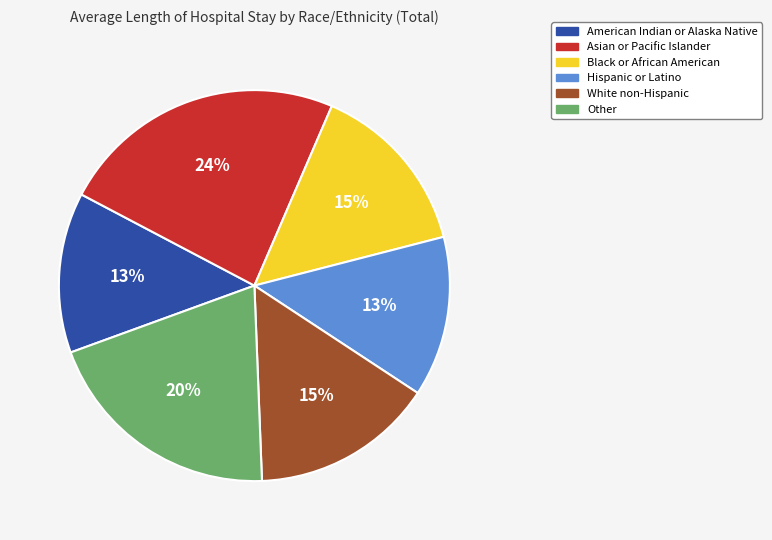

Is there any slice that represents more than half of the pie?

No